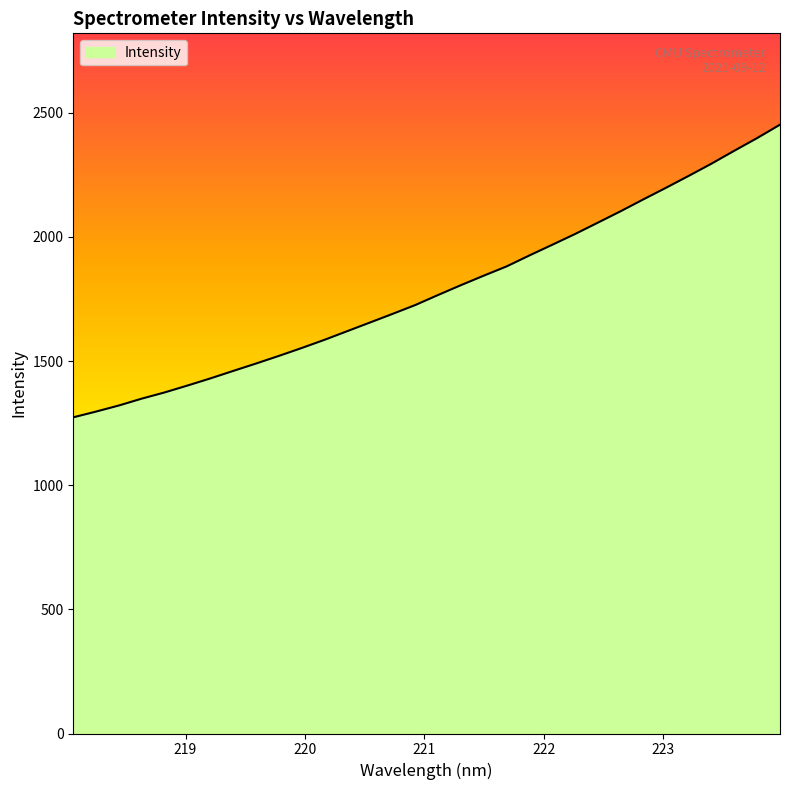

What is the difference between the maximum and minimum values?

1178.5